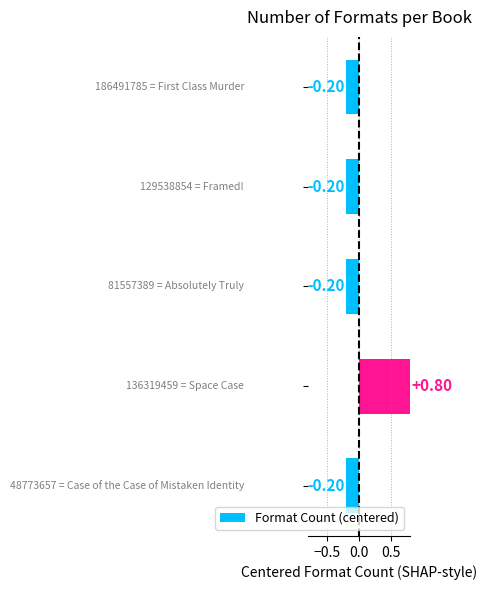

What is the difference between the maximum and minimum values?

1.0